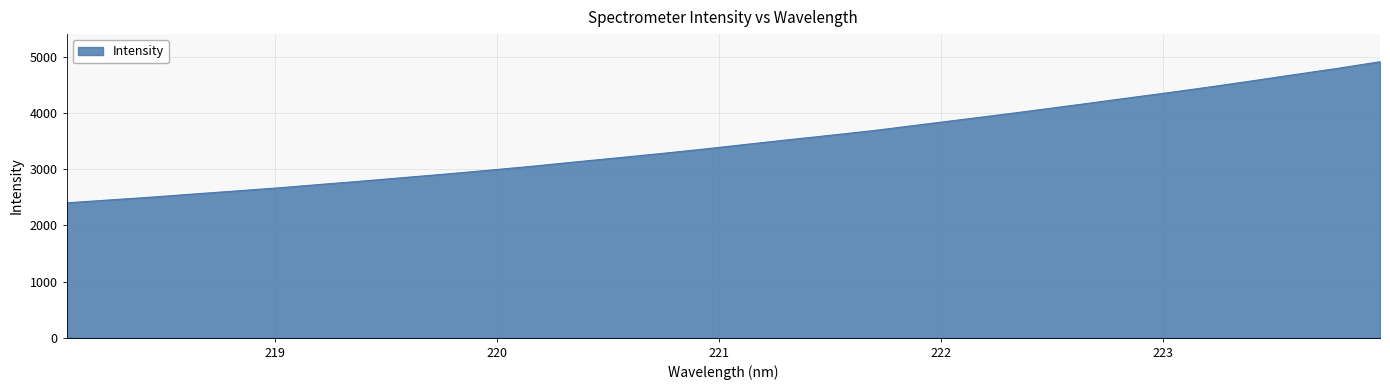

What is the greatest value displayed?

4914.3